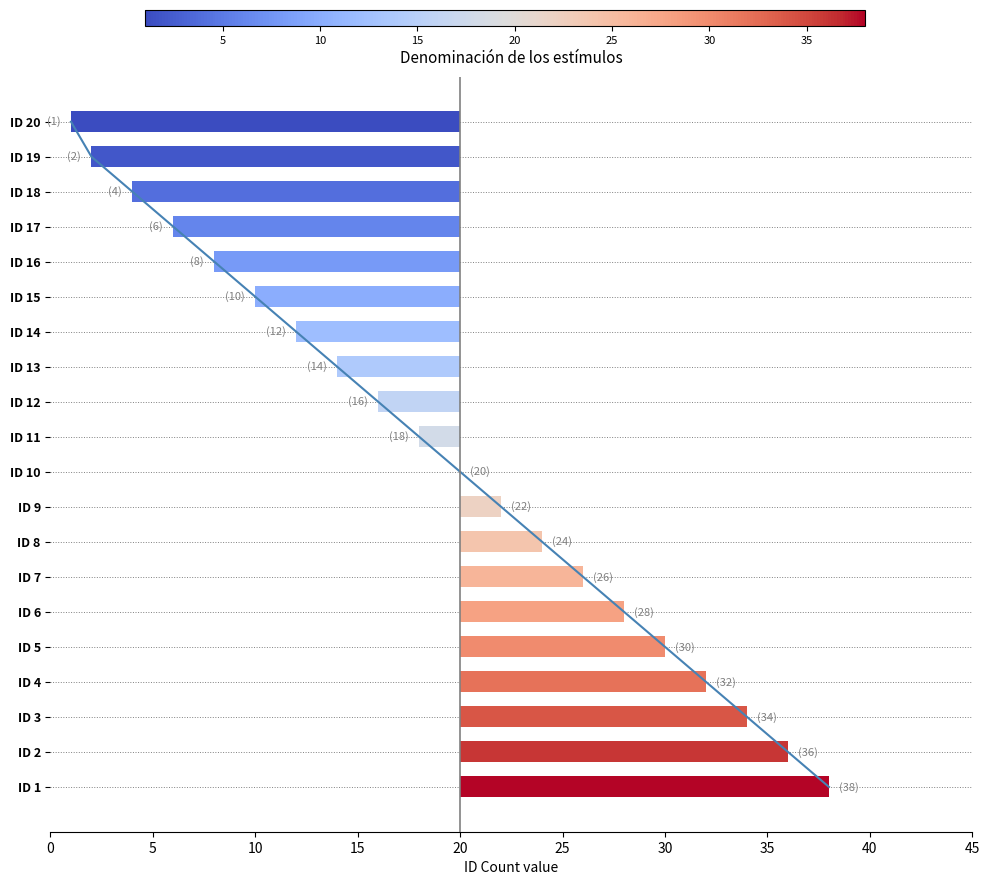

The value at 10 is 20. True or false?

False